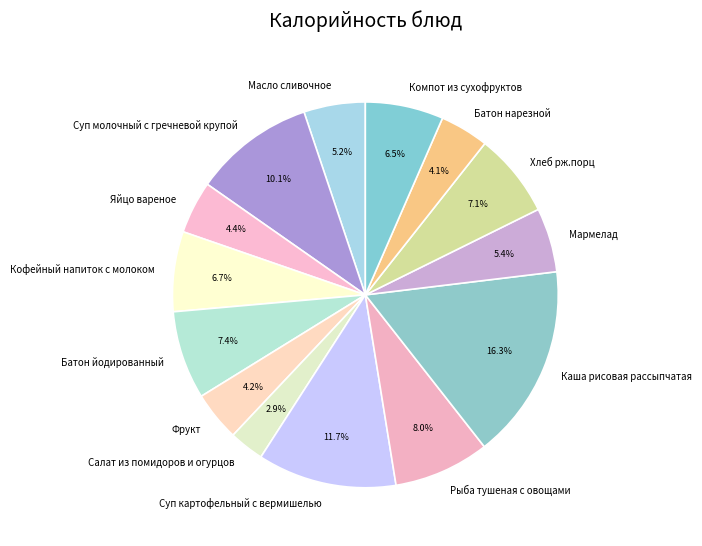

Do Суп молочный с гречневой крупой and Батон нарезной together represent more than half of the pie?

No